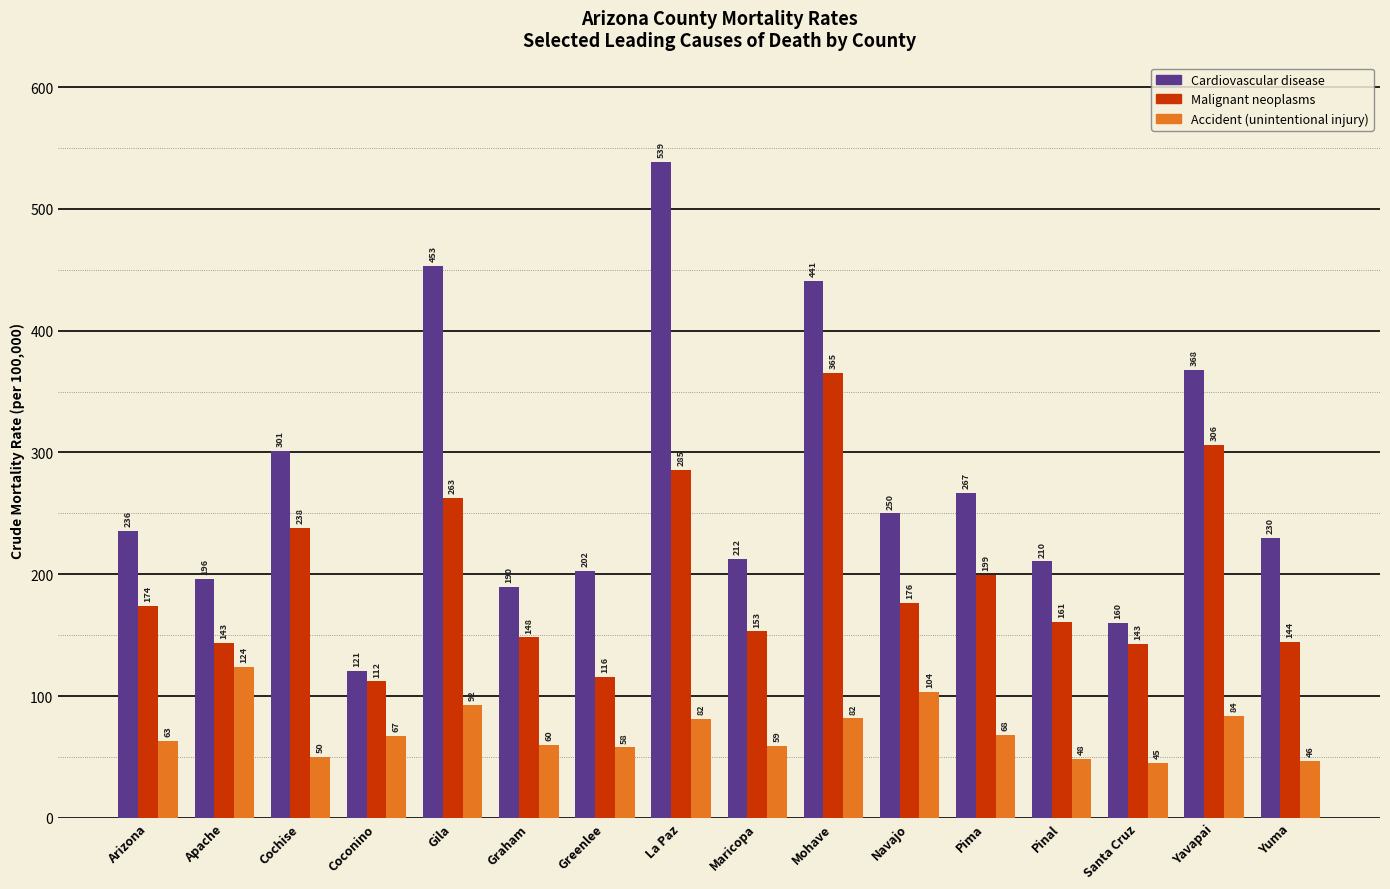

At which label does Malignant neoplasms first exceed 173?

Arizona